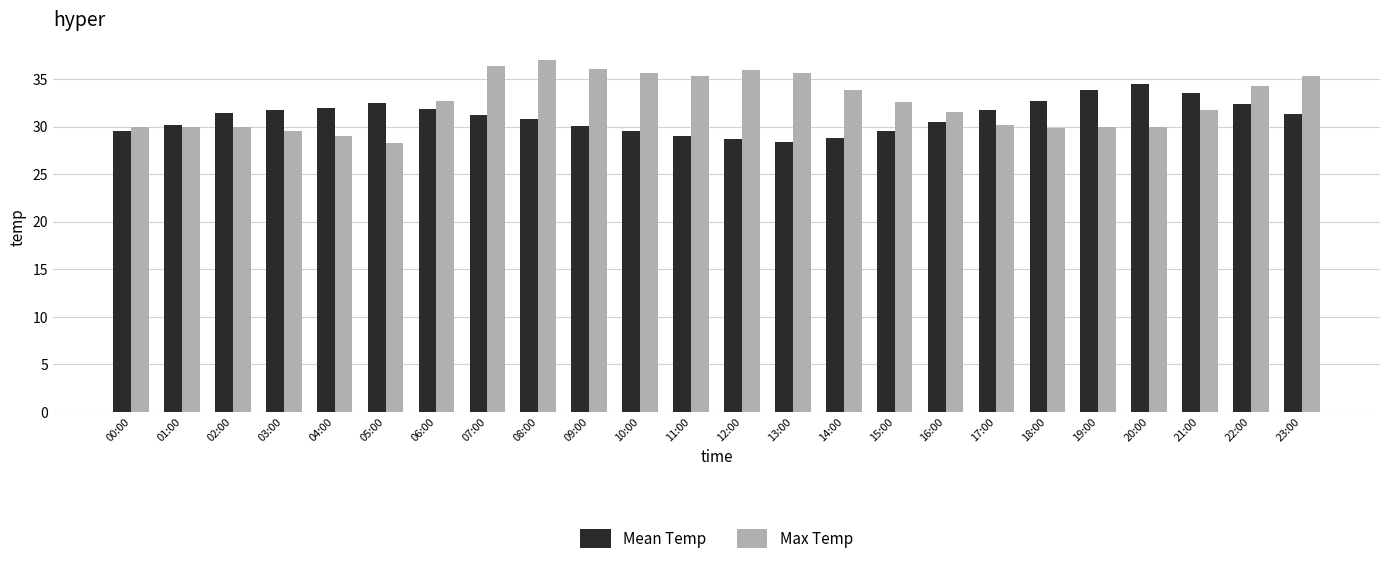

What is the difference between the Max Temp values at 19:00 and 22:00?

4.3